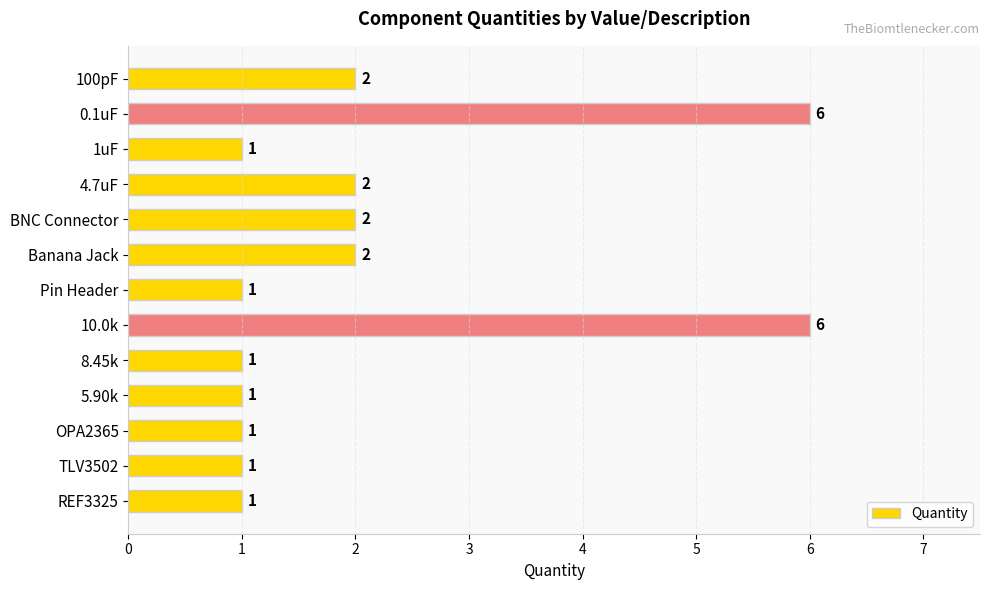

Reading top to bottom, transcribe all the data shown in this chart.

2	6	1	2	2	2	1	6	1	1	1	1	1